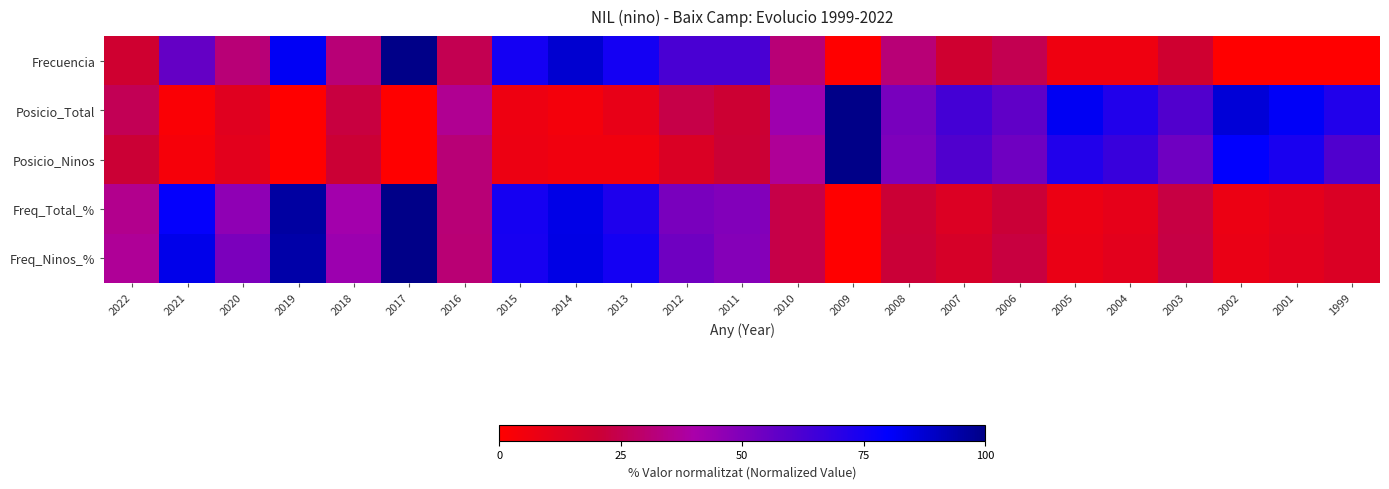

Reading right to left, transcribe all the data shown in this chart.

Frecuencia: 1999=0.0	2001=0.0	2002=0.0	2003=18.8	2004=6.2	2005=6.2	2006=25.0	2007=18.8	2008=31.2	2009=0.0	2010=31.2	2011=62.5	2012=62.5	2013=75.0	2014=87.5	2015=75.0	2016=25.0	2017=100.0	2018=31.2	2019=81.2	2020=31.2	2021=56.2	2022=18.8
Posicio_Total: 1999=71.9	2001=80.9	2002=86.5	2003=60.7	2004=71.9	2005=82.0	2006=57.3	2007=64.0	2008=51.7	2009=100.0	2010=42.7	2011=20.2	2012=23.6	2013=9.0	2014=4.5	2015=6.7	2016=36.0	2017=0.0	2018=22.5	2019=0.0	2020=12.4	2021=2.2	2022=25.8
Posicio_Ninos: 1999=61.1	2001=74.1	2002=79.6	2003=53.7	2004=66.7	2005=72.2	2006=53.7	2007=61.1	2008=50.0	2009=100.0	2010=37.0	2011=20.4	2012=14.8	2013=5.6	2014=5.6	2015=7.4	2016=31.5	2017=0.0	2018=20.4	2019=0.0	2020=11.1	2021=3.7	2022=20.4
Freq_Total_%: 1999=14.5	2001=10.6	2002=7.8	2003=22.9	2004=10.1	2005=7.8	2006=20.7	2007=13.9	2008=20.6	2009=0.0	2010=23.6	2011=49.3	2012=51.4	2013=72.9	2014=83.9	2015=75.0	2016=31.3	2017=100.0	2018=41.6	2019=95.6	2020=46.4	2021=78.9	2022=35.3
Freq_Ninos_%: 1999=14.8	2001=11.5	2002=8.4	2003=23.1	2004=11.0	2005=8.5	2006=22.3	2007=16.3	2008=20.8	2009=0.0	2010=23.7	2011=48.6	2012=53.7	2013=75.2	2014=84.0	2015=74.5	2016=31.1	2017=100.0	2018=43.3	2019=94.4	2020=51.1	2021=83.5	2022=37.1